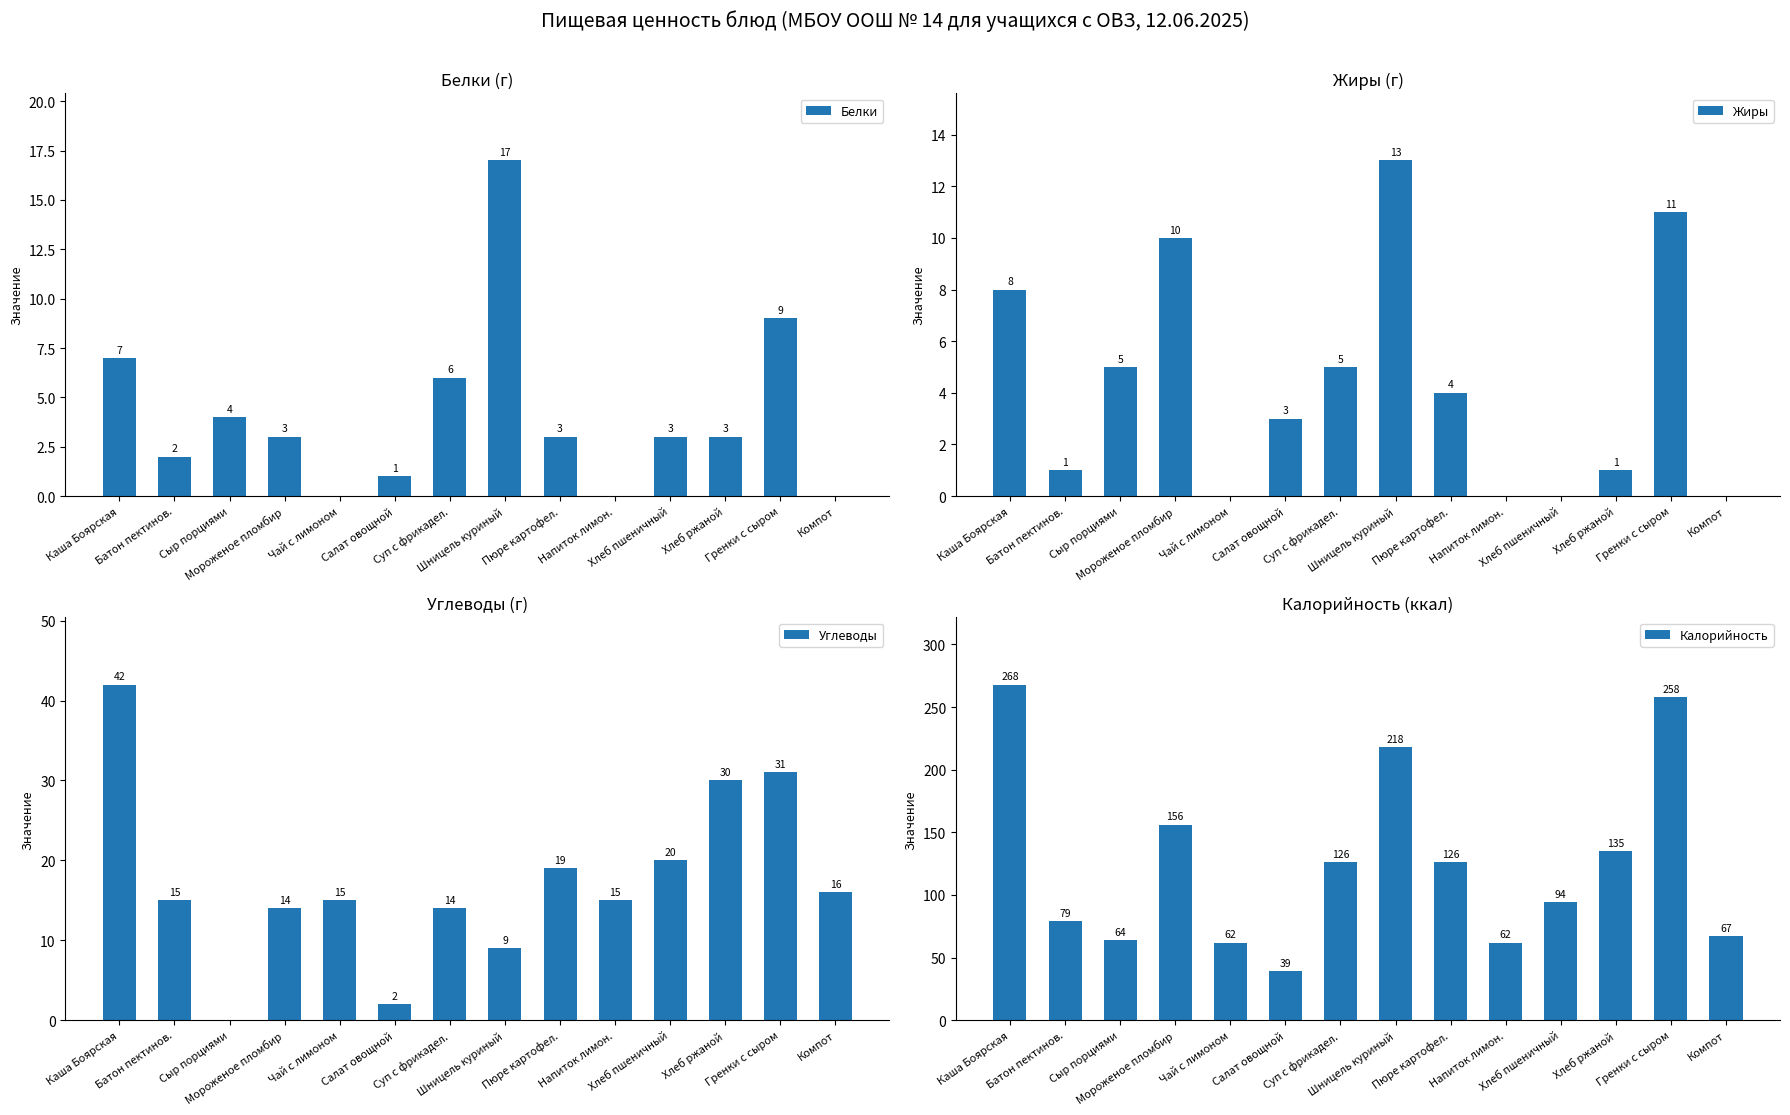

At which category does the chart reach its peak across all series?

Каша Боярская